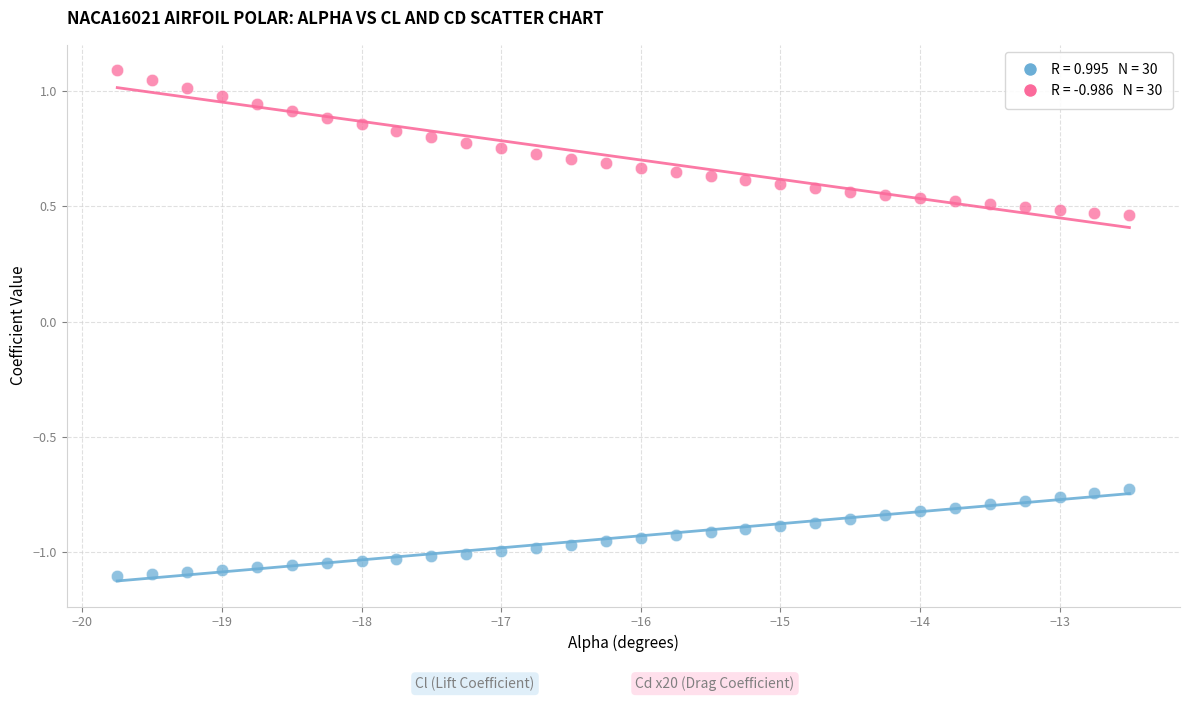

Across all data points, what is the range of Y values (max minus min)?

2.2